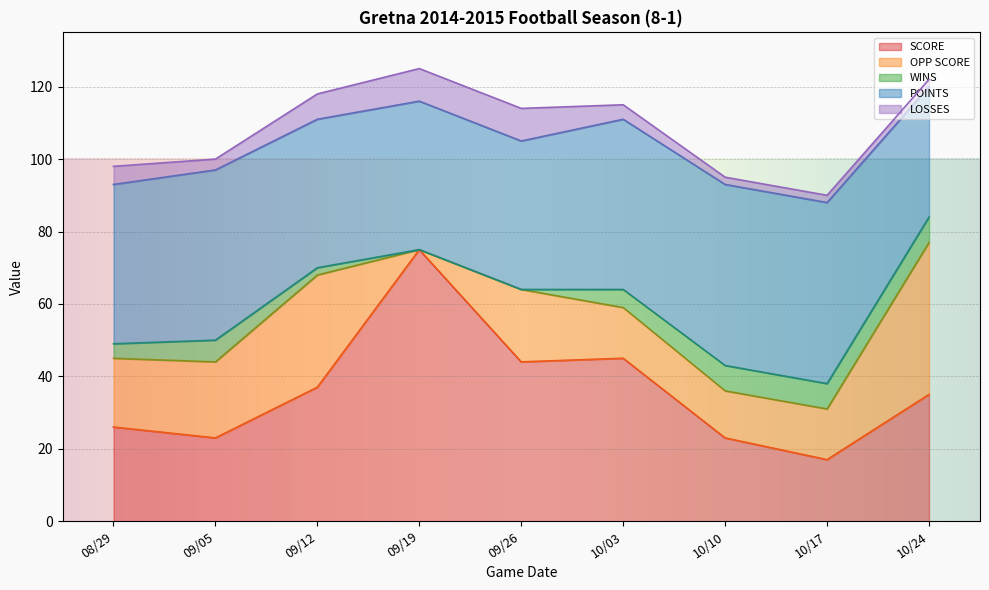

Rank the categories by WINS value from highest to lowest.

10/10, 10/17, 10/24, 09/05, 10/03, 08/29, 09/12, 09/19, 09/26